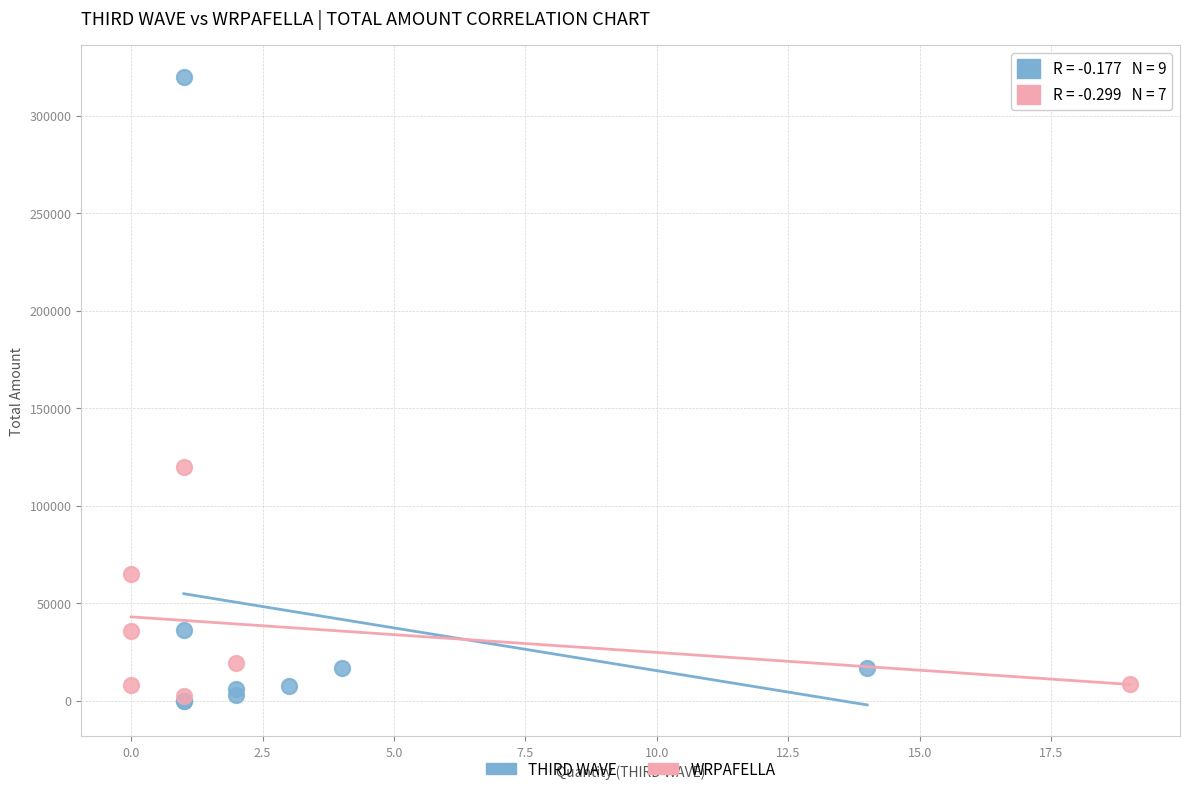

Which series has the widest spread of Y values?

THIRD WAVE